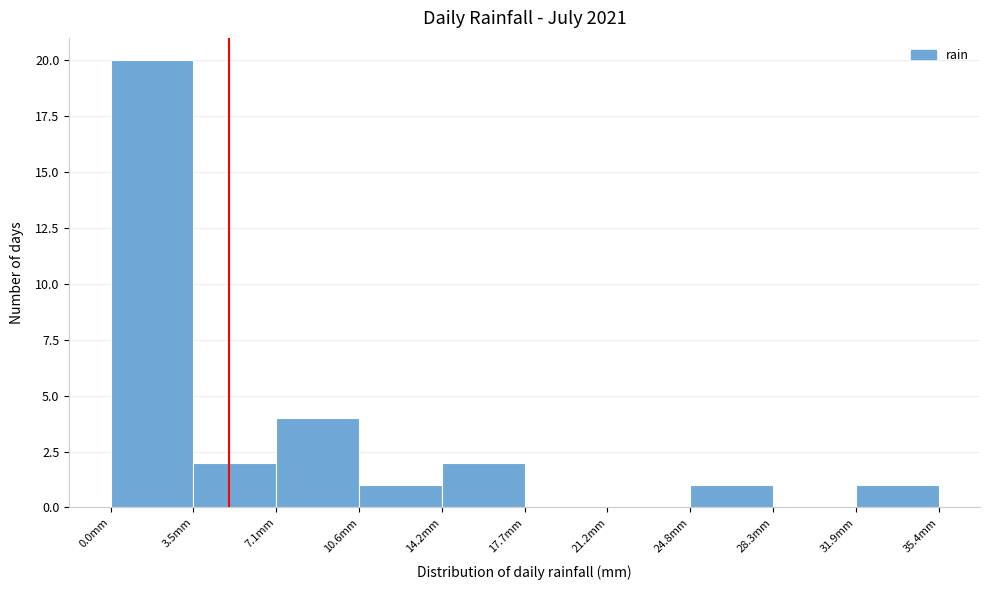

Reading left to right, list every bar in this chart as the range it spans on the x-axis followed by its height. Neither the bar edges nor the heights are printed on the chart, so give them approximately, as read against the axes.

0.0 to 3.5: 20
3.5 to 7.0: 2
7.0 to 10.5: 4
10.5 to 14.0: 1
14.0 to 17.5: 2
17.5 to 21.0: 0
21.0 to 25.0: 0
25.0 to 28.5: 1
28.5 to 32.0: 0
32.0 to 35.5: 1